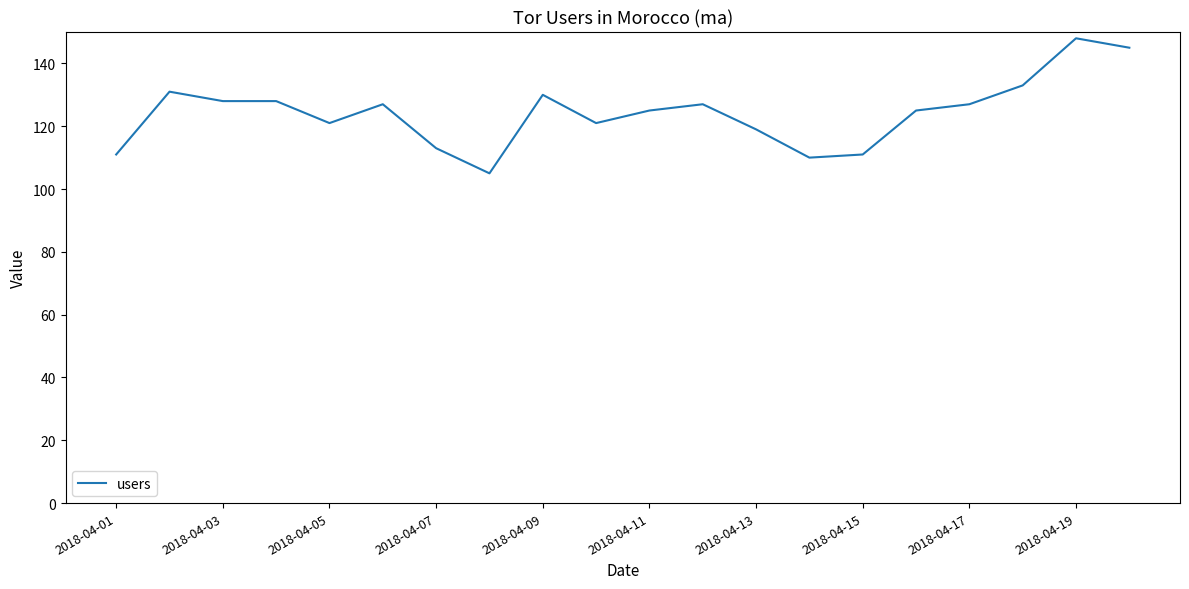

What is the difference between the maximum and second lowest values?

38